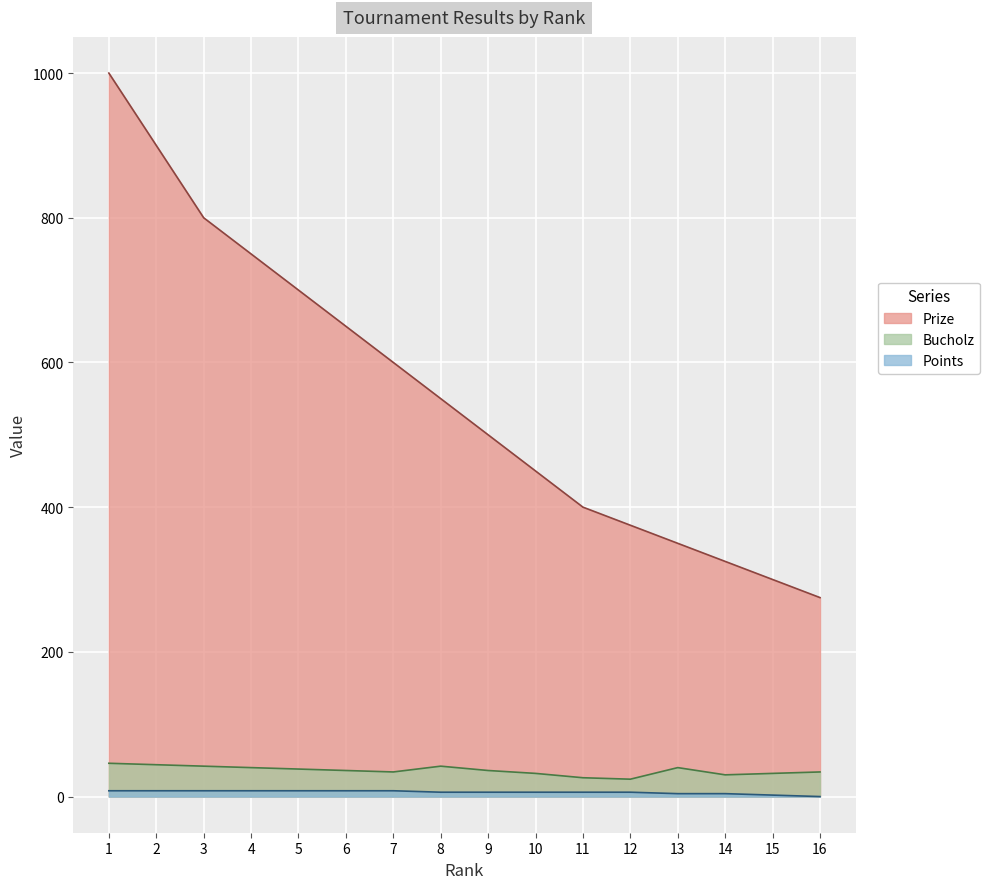

How many distinct data groups are displayed?

3